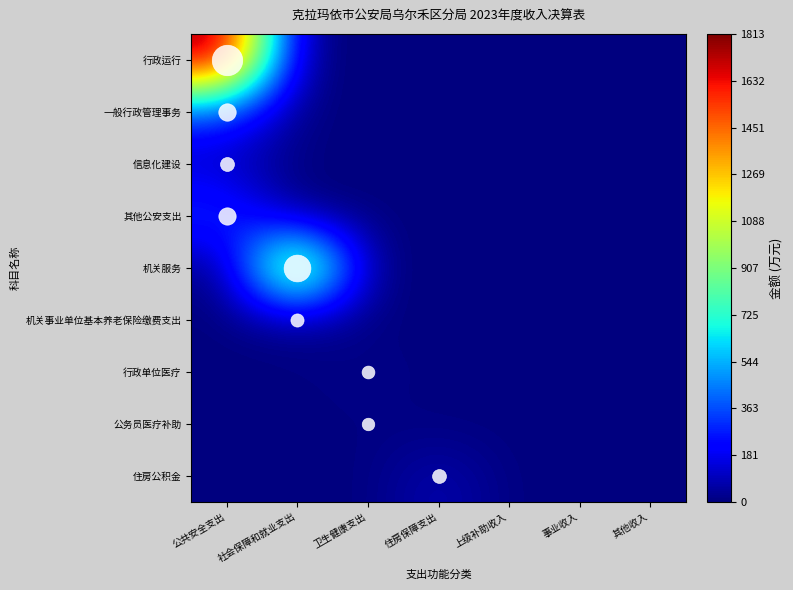

Which category has the lowest value across all series?

社会保障和就业支出